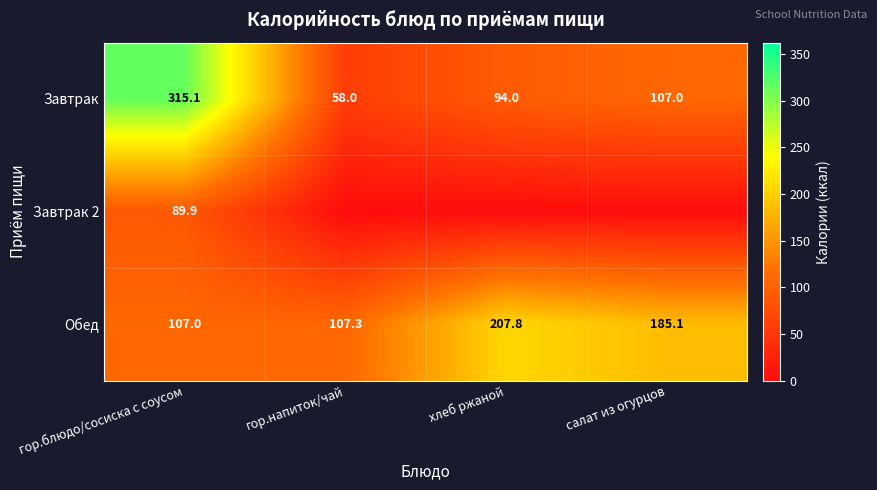

How many distinct data groups are displayed?

3